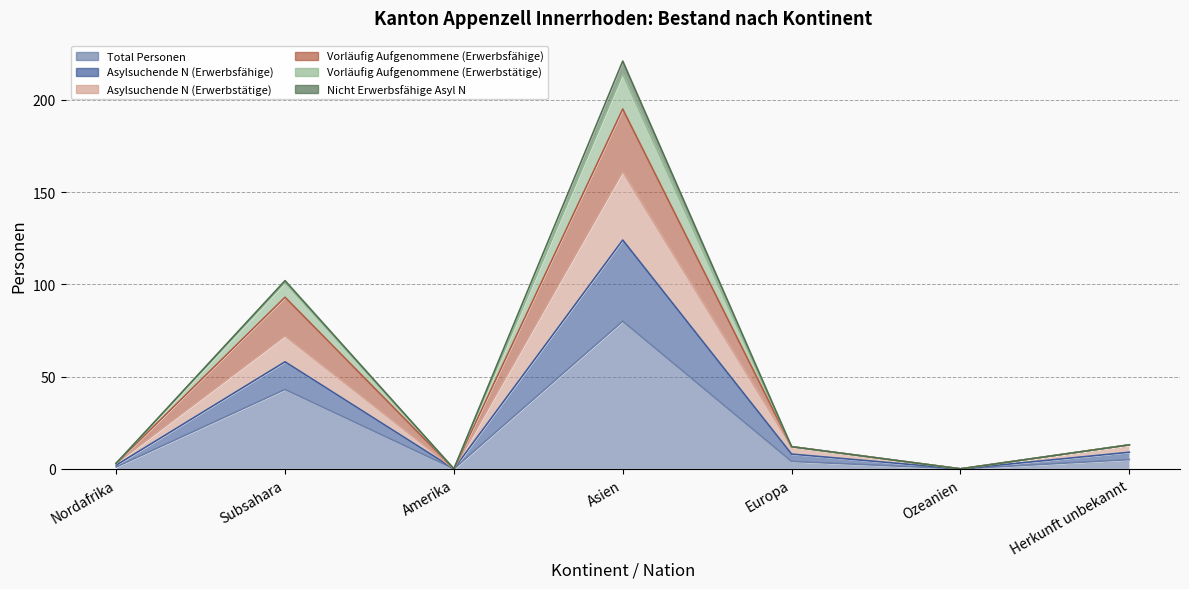

What value does the Vorläufig Aufgenommene (Erwerbstätige) series have at Herkunft unbekannt, to the nearest 10?

10